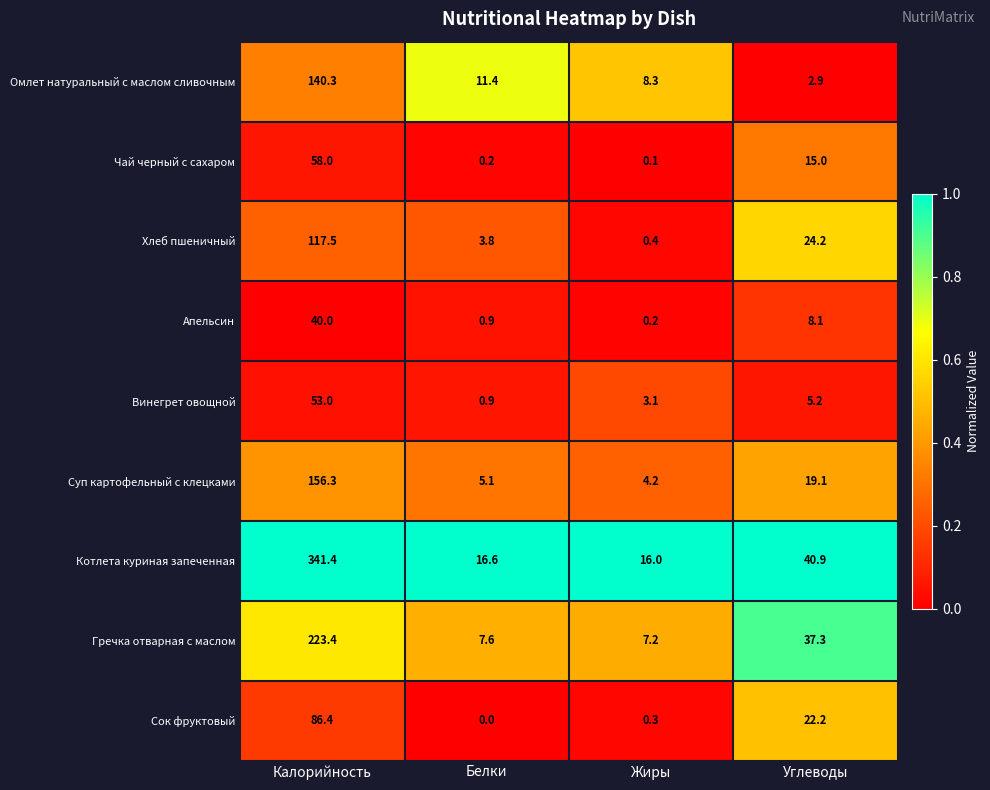

Between Калорийность and Углеводы, which series saw the biggest shift?

Котлета куриная запеченная